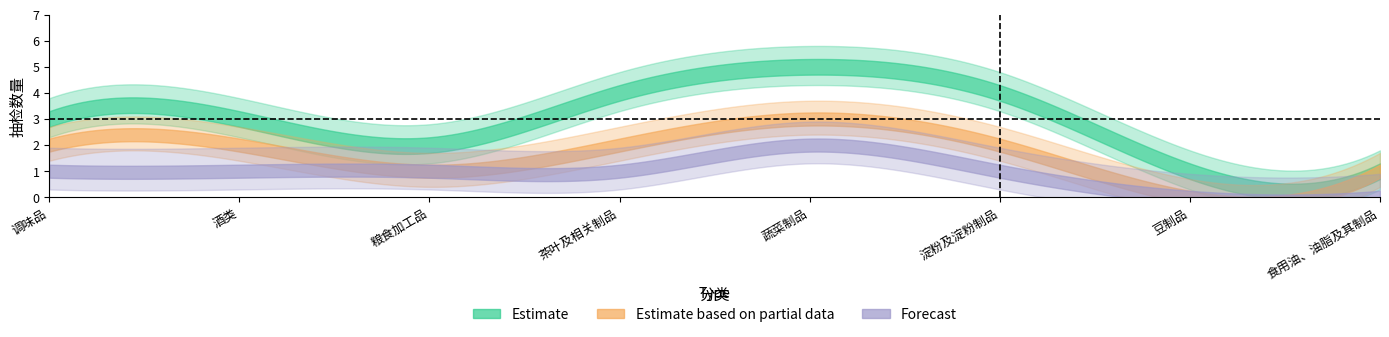

List the series in order of their peak value, lowest first.

Forecast, Estimate based on partial data, Estimate